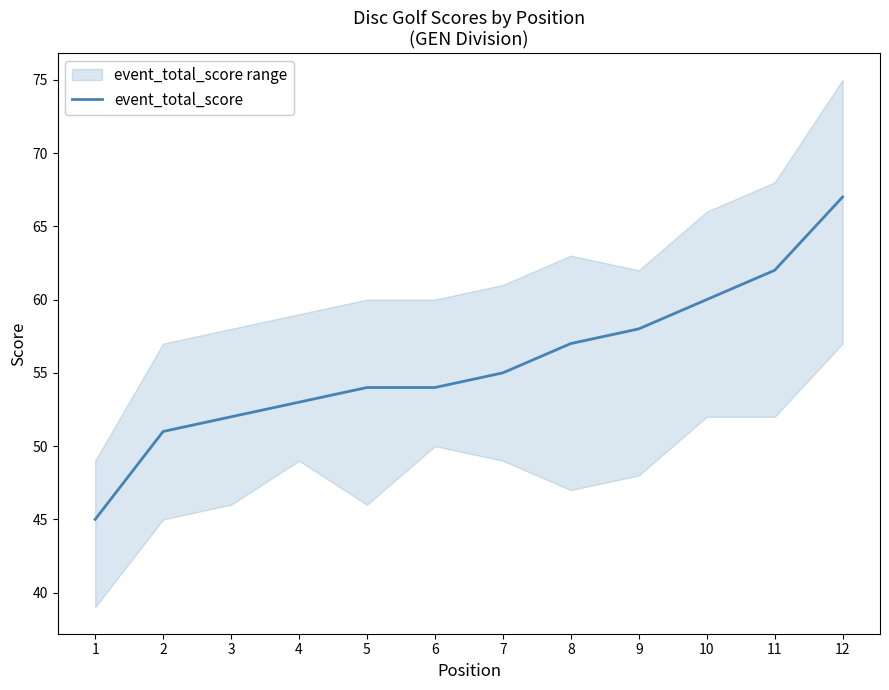

Approximately how many times larger is the value at 4 compared to 9?

0.9